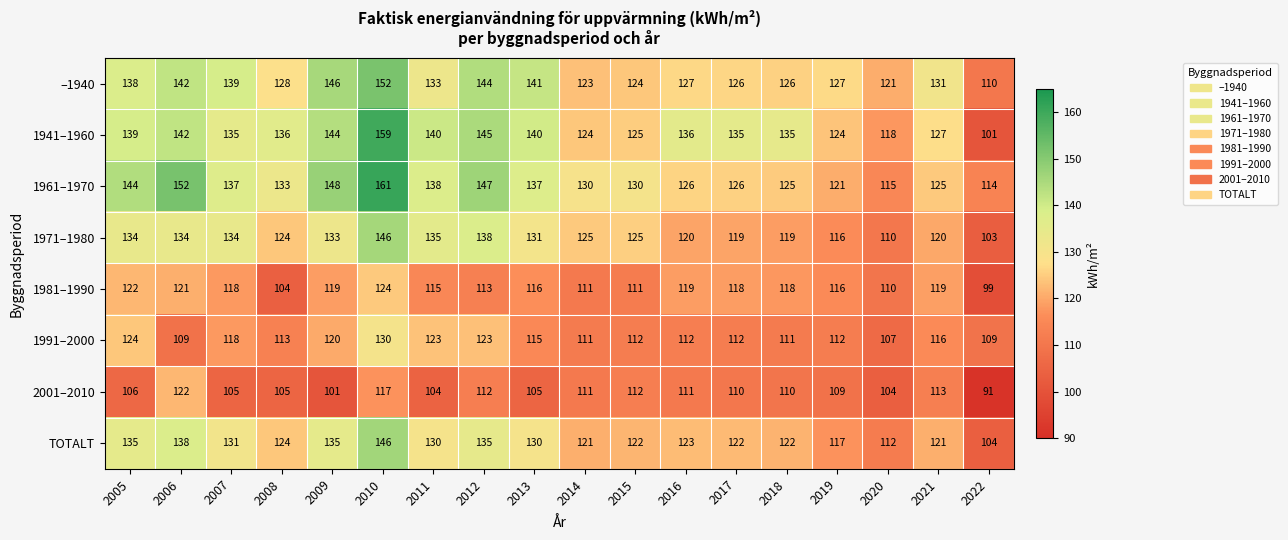

Rank the series at 2012 from lowest to highest value.

2001–2010, 1981–1990, 1991–2000, TOTALT, 1971–1980, –1940, 1941–1960, 1961–1970